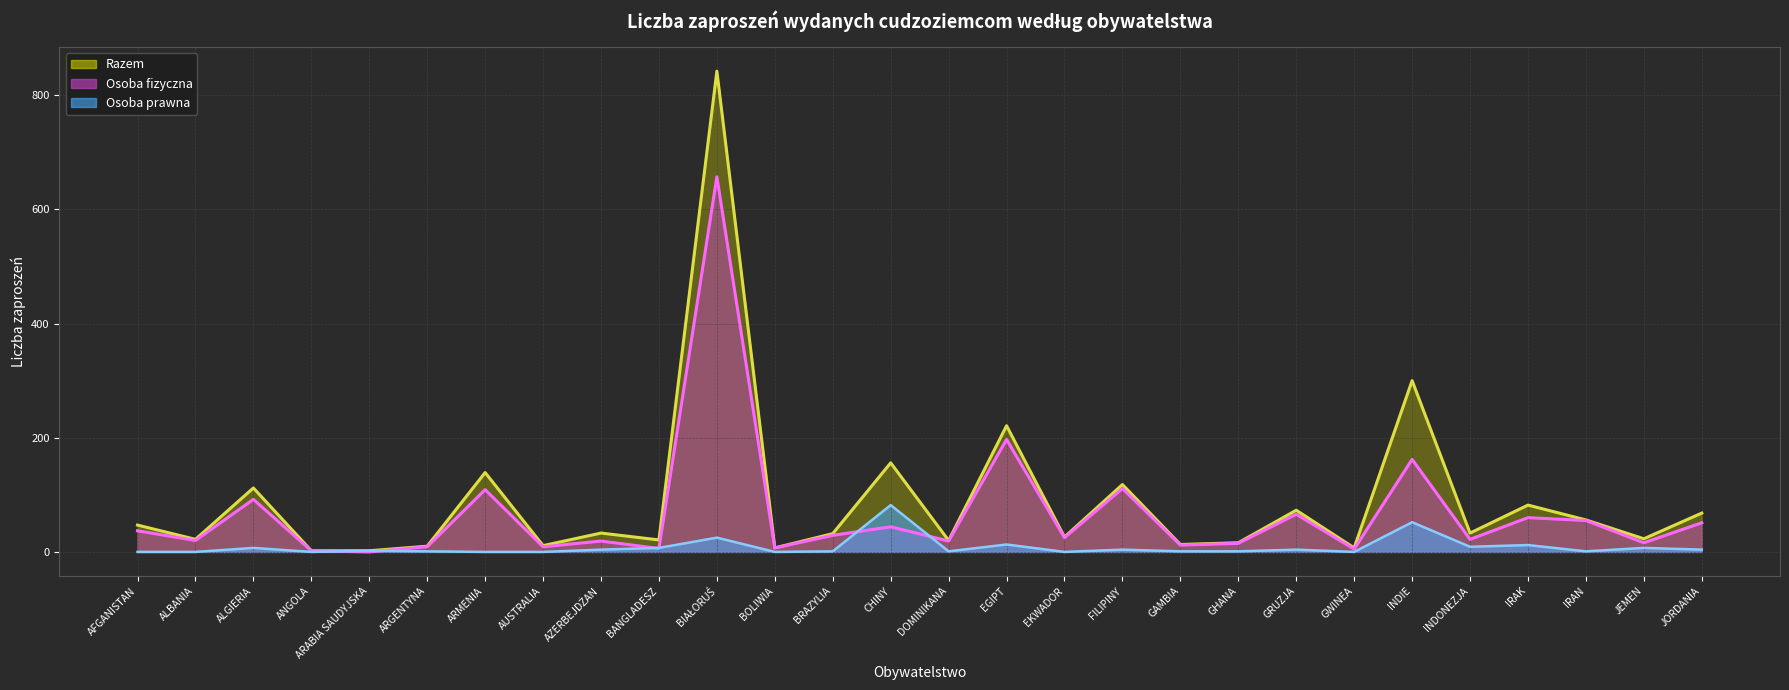

List the series in order of their overall mean, lowest first.

Osoba prawna, Osoba fizyczna, Razem